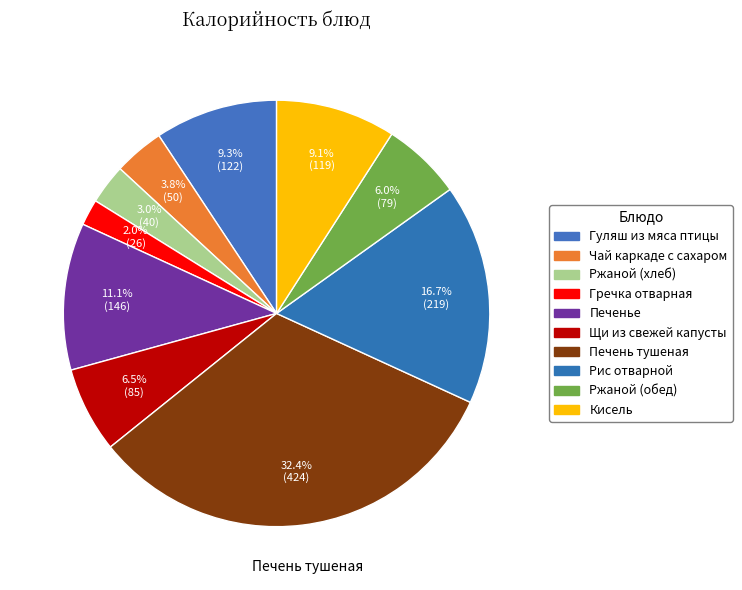

How many segments does this pie chart have?

10